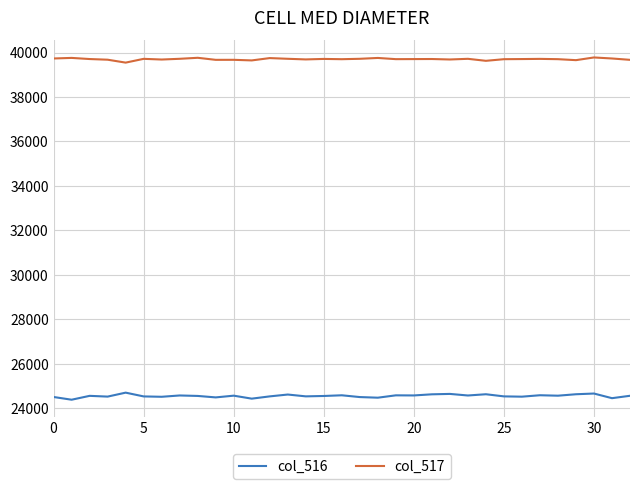

Rank the series by their maximum value, from highest to lowest.

col_517, col_516